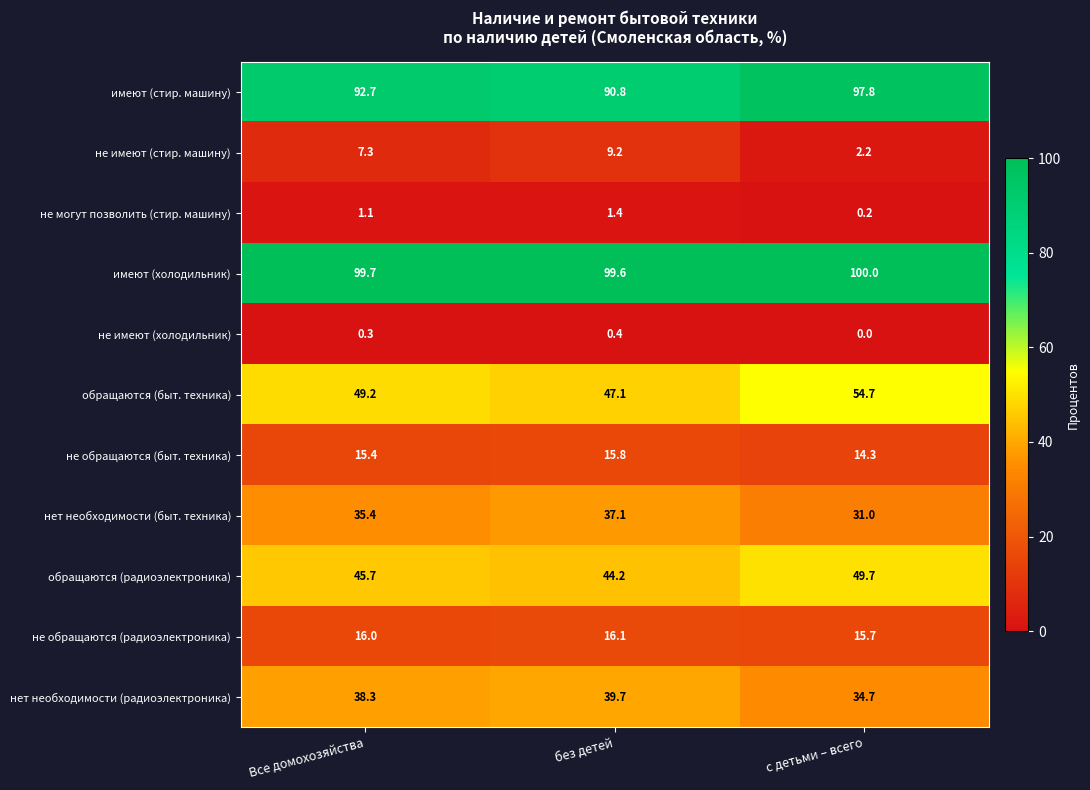

Rank the series at без детей from lowest to highest value.

не имеют (холодильник), не могут позволить (стир. машину), не имеют (стир. машину), не обращаются (быт. техника), не обращаются (радиоэлектроника), нет необходимости (быт. техника), нет необходимости (радиоэлектроника), обращаются (радиоэлектроника), обращаются (быт. техника), имеют (стир. машину), имеют (холодильник)